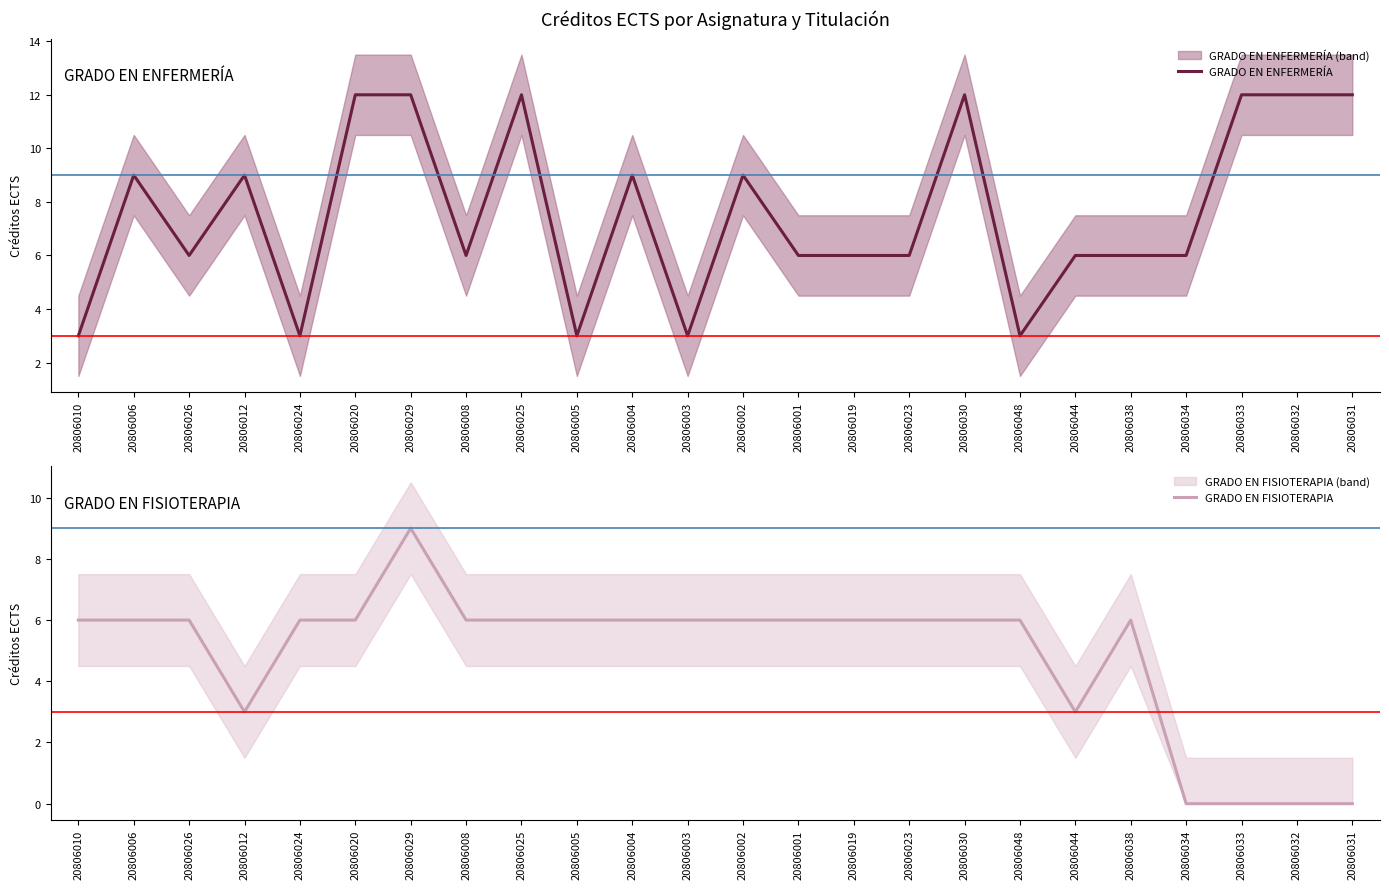

Is it true that GRADO EN FISIOTERAPIA equals -4 at 20806033?

False